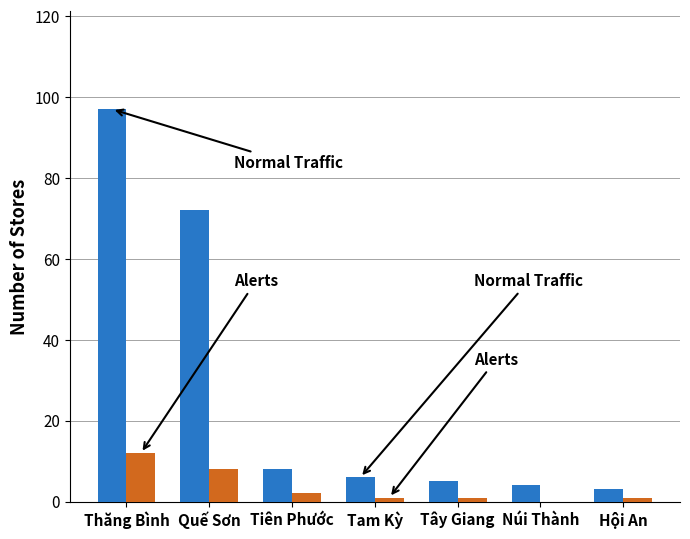

At which category is the sum across all series the highest?

Thăng Bình